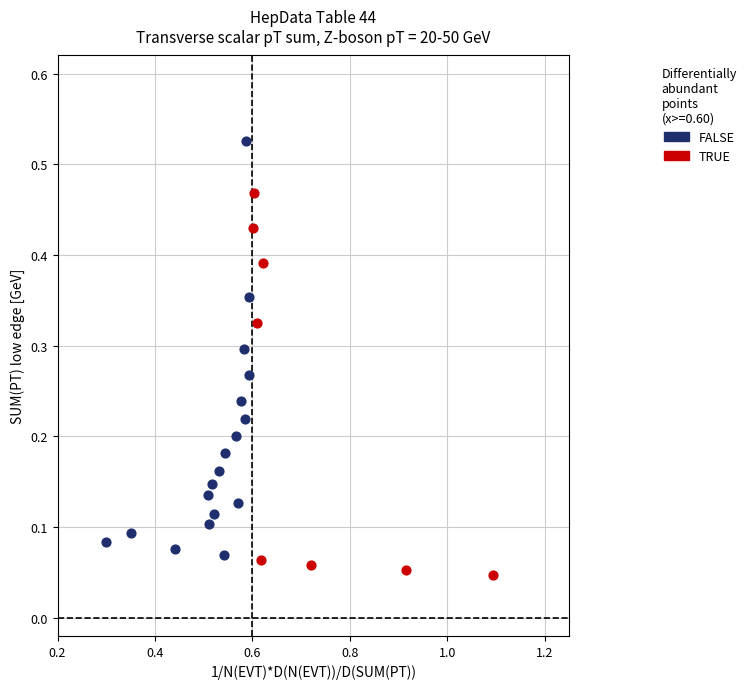

Which series contains the highest Y value?

FALSE